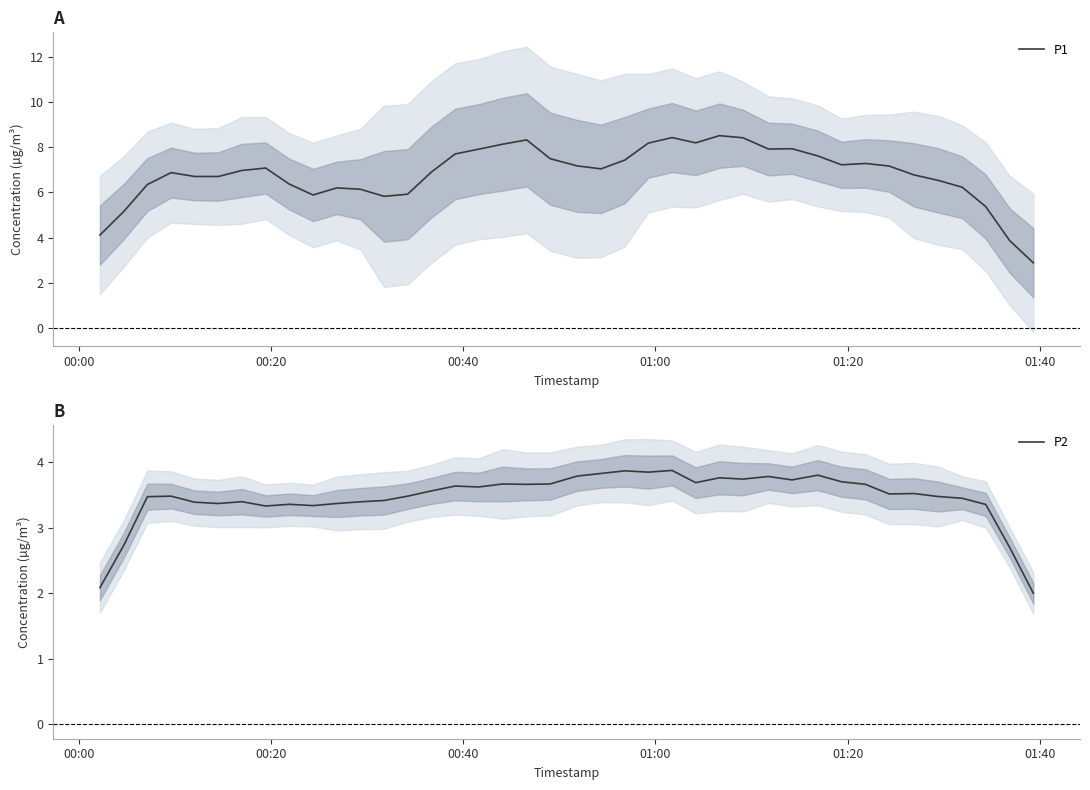

What is the greatest value displayed?

8.5